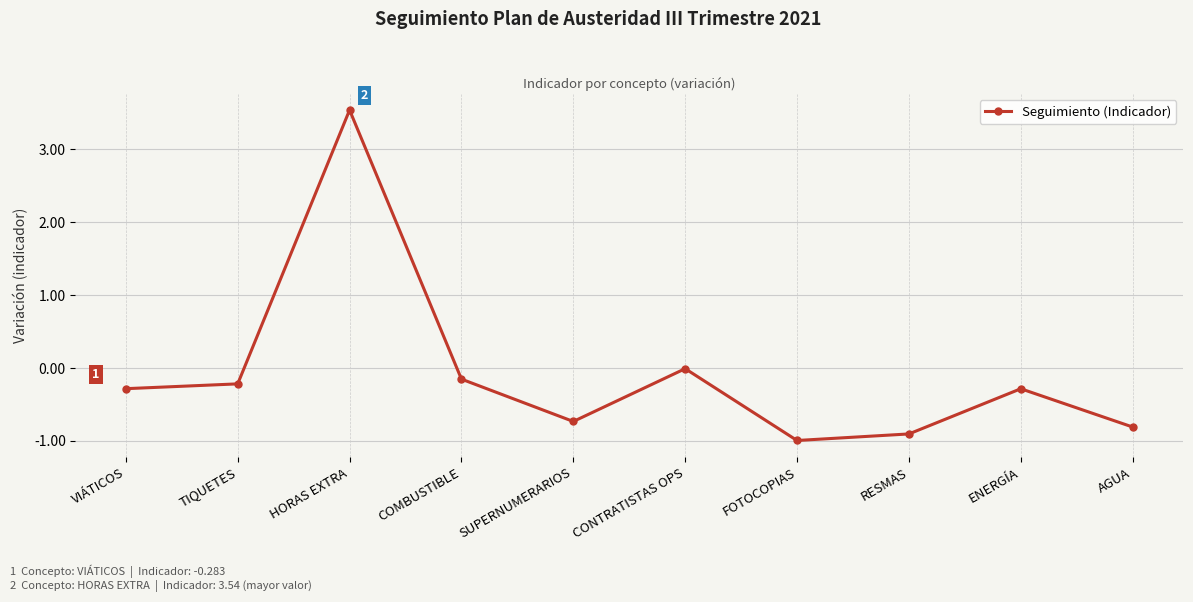

Which label corresponds to the largest value in the chart?

HORAS EXTRA